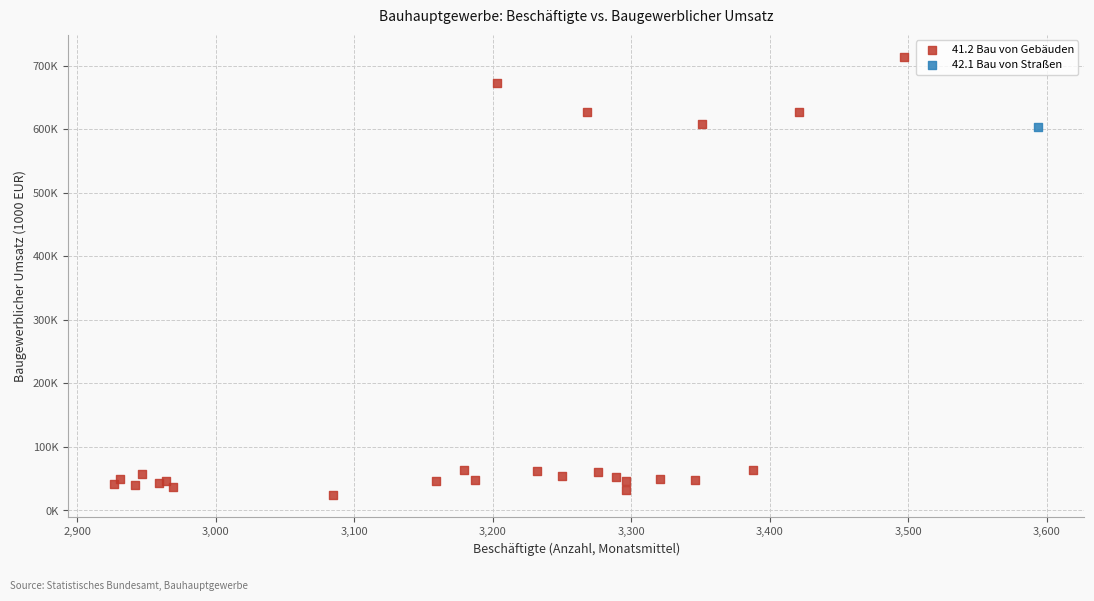

What are all the series names shown in the legend?

41.2 Bau von Gebäuden, 42.1 Bau von Straßen